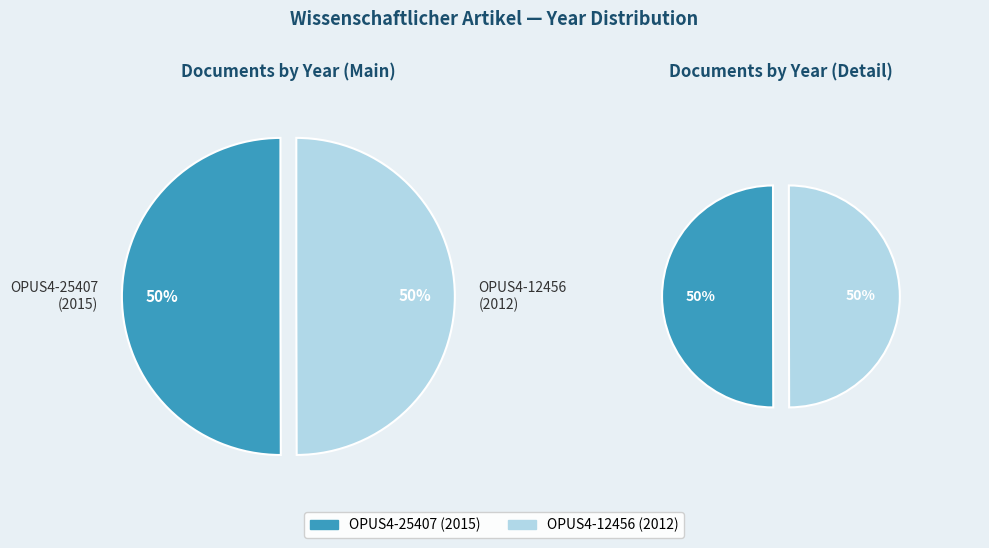

Count the number of slices in the pie.

2